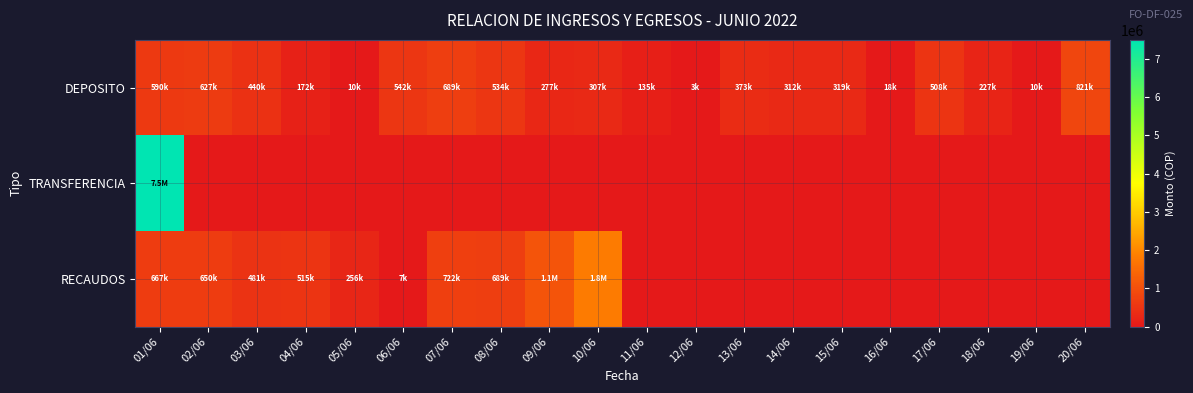

Which category has the lowest value across all series?

02/06